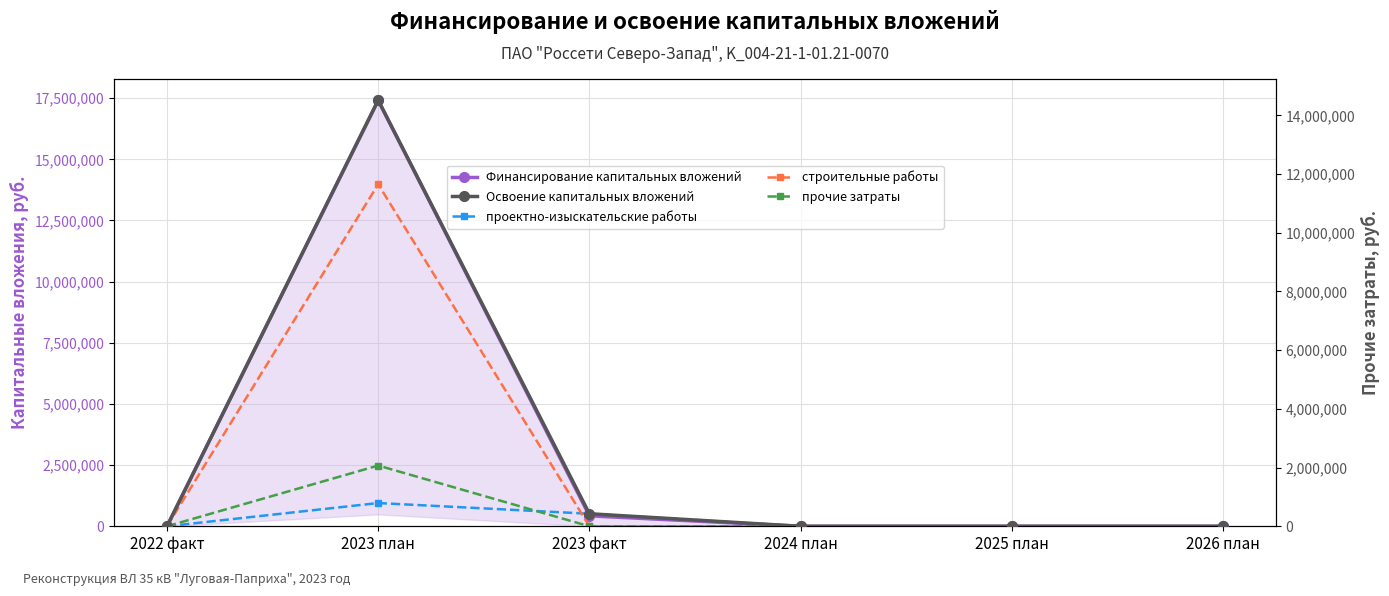

Between 2023 план and 2026 план, which series saw the biggest shift?

Финансирование капитальных вложений